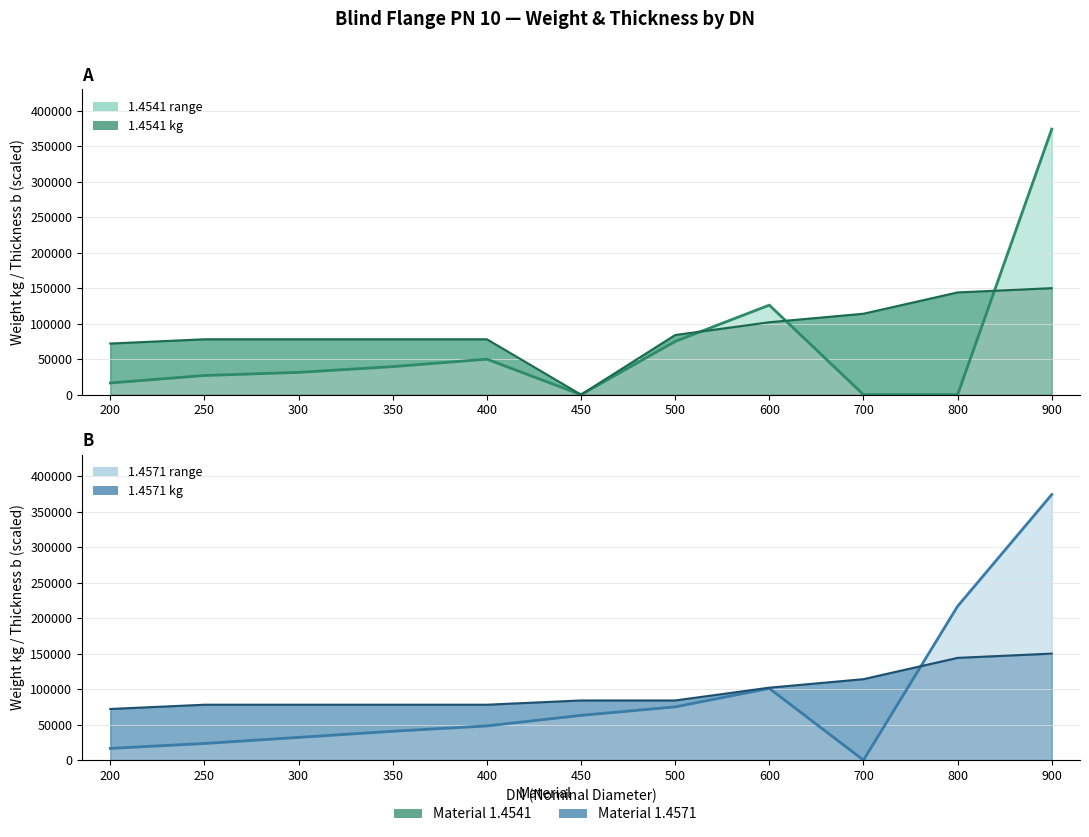

Where do 1.4541 b×3000 and 1.4571 kg first cross each other?

400 and 450